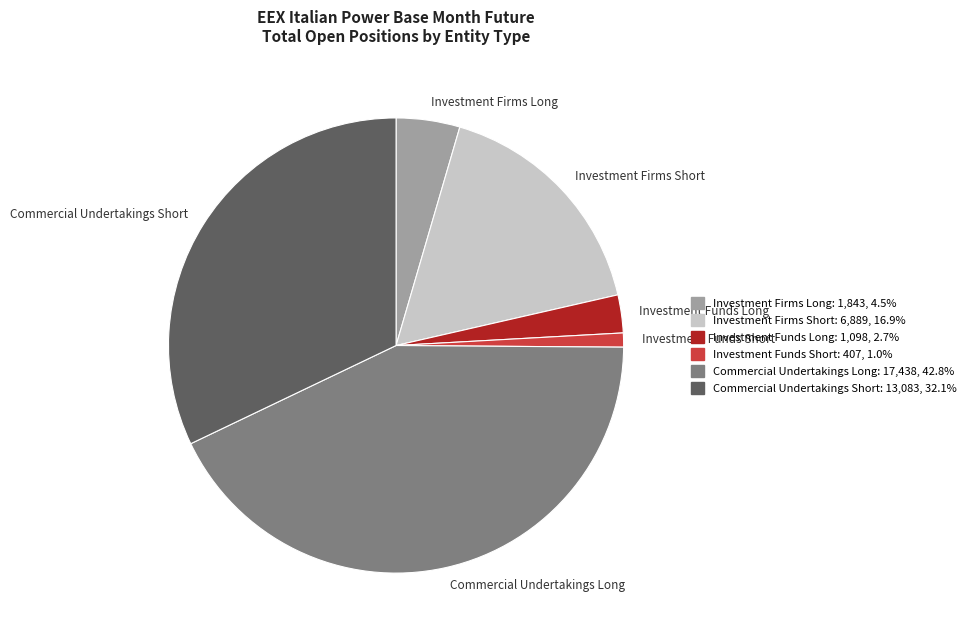

Rank the categories by value from lowest to highest.

Investment Funds Short, Investment Funds Long, Investment Firms Long, Investment Firms Short, Commercial Undertakings Short, Commercial Undertakings Long